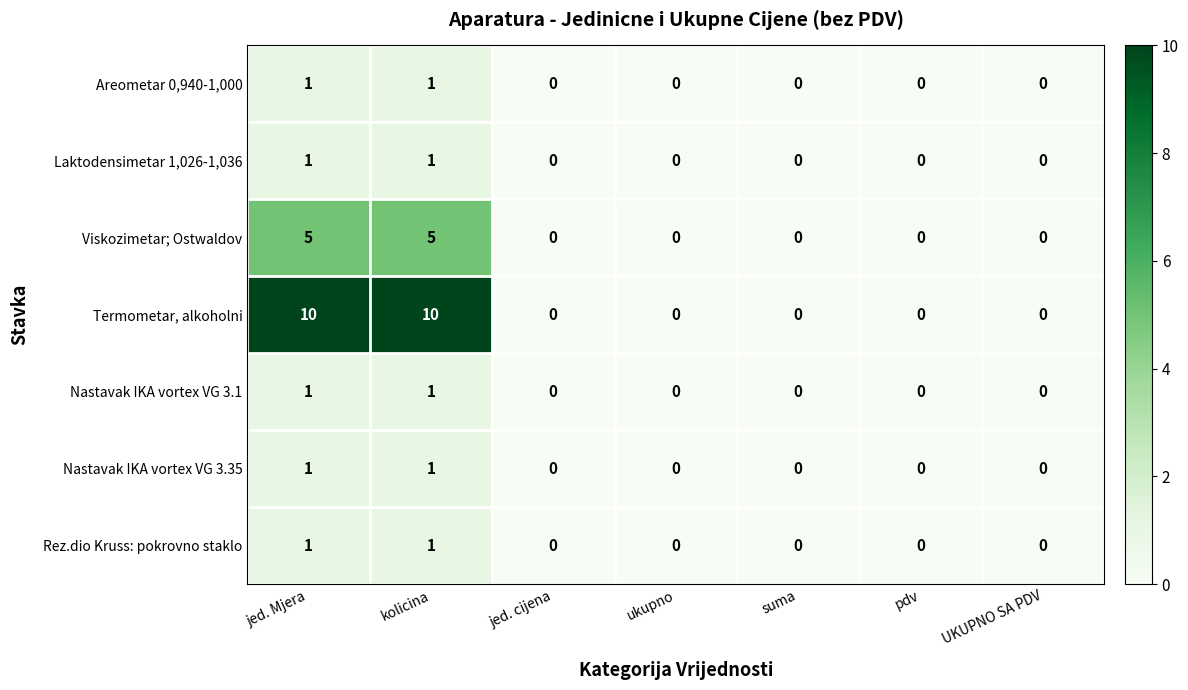

The Laktodensimetar 1,026-1,036 series shows 0 at pdv. True or false?

True